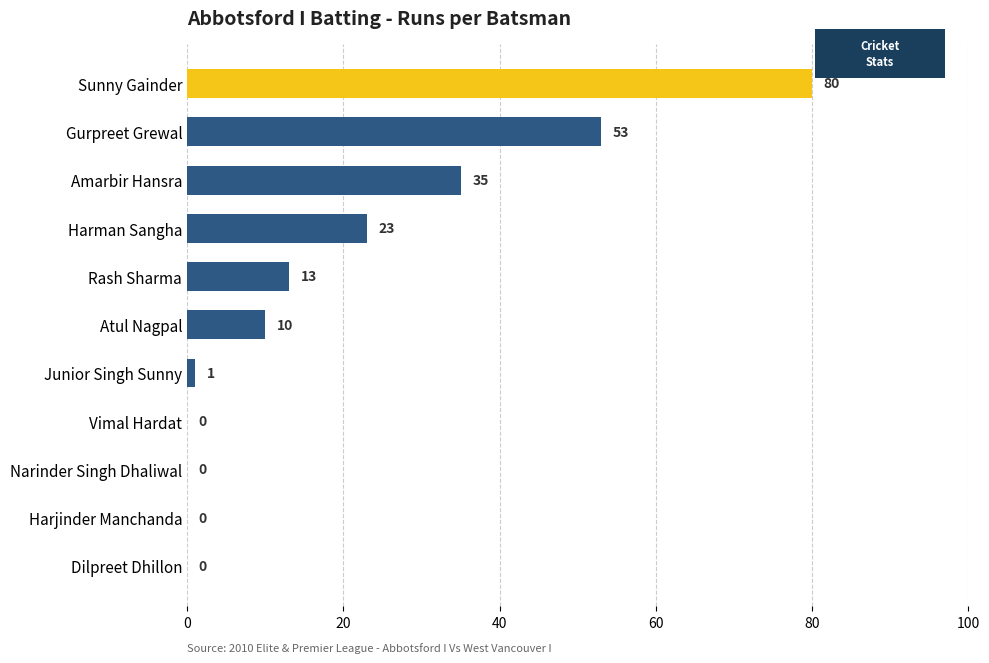

Reading top to bottom, list all the values displayed in this chart.

Sunny Gainder=80	Gurpreet Grewal=53	Amarbir Hansra=35	Harman Sangha=23	Rash Sharma=13	Atul Nagpal=10	Junior Singh Sunny=1	Vimal Hardat=0	Narinder Singh Dhaliwal=0	Harjinder Manchanda=0	Dilpreet Dhillon=0